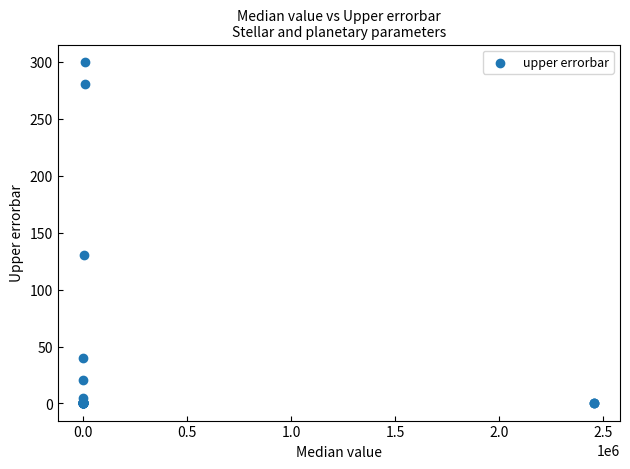

What Y value in the scatter plot is closest to 150?

130.0